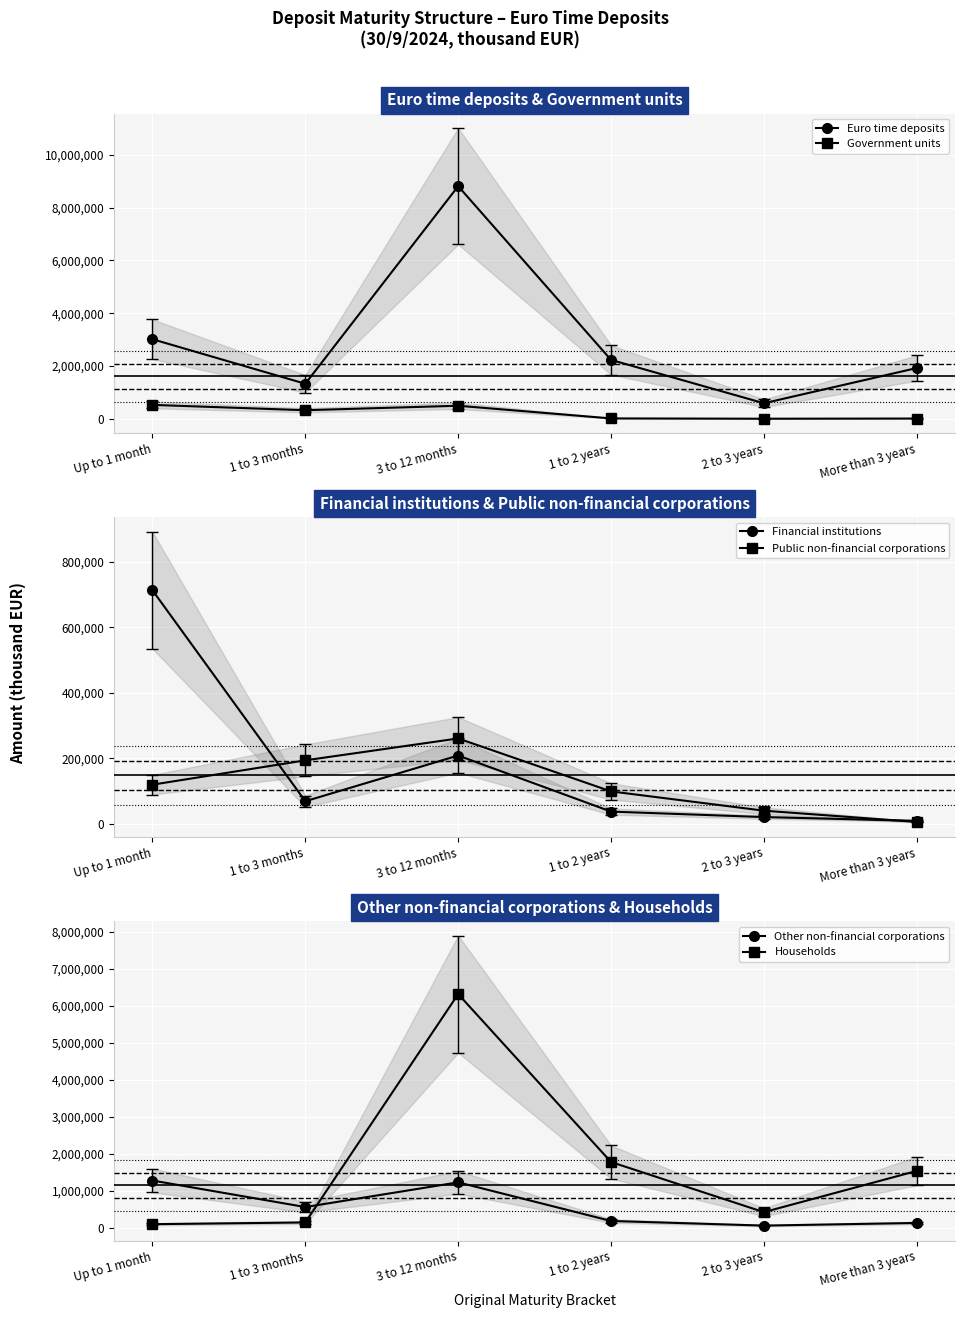

What is the sum of the Financial institutions values at 3 to 12 months and 1 to 3 months?

278554